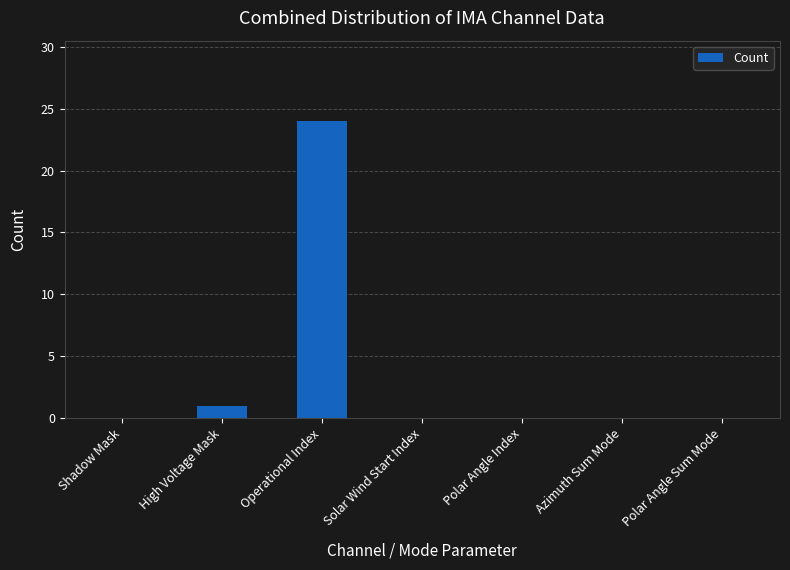

True or false: the data shows 7 at Shadow Mask.

False